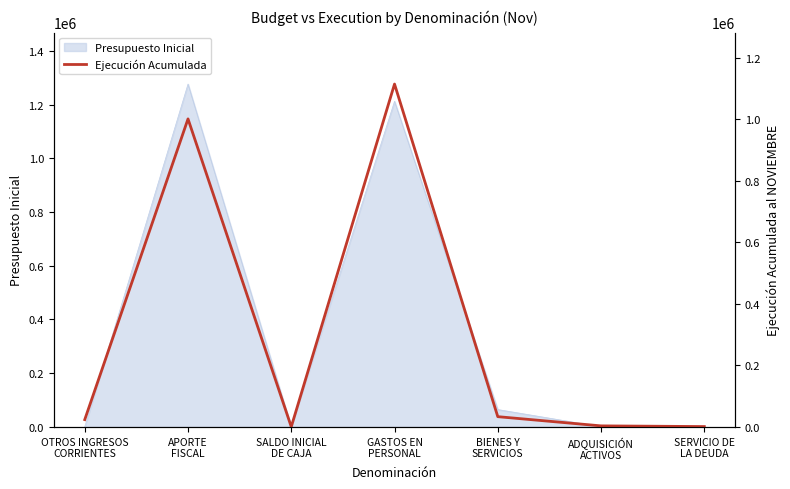

What is the difference between the second highest and second lowest values?

1000057